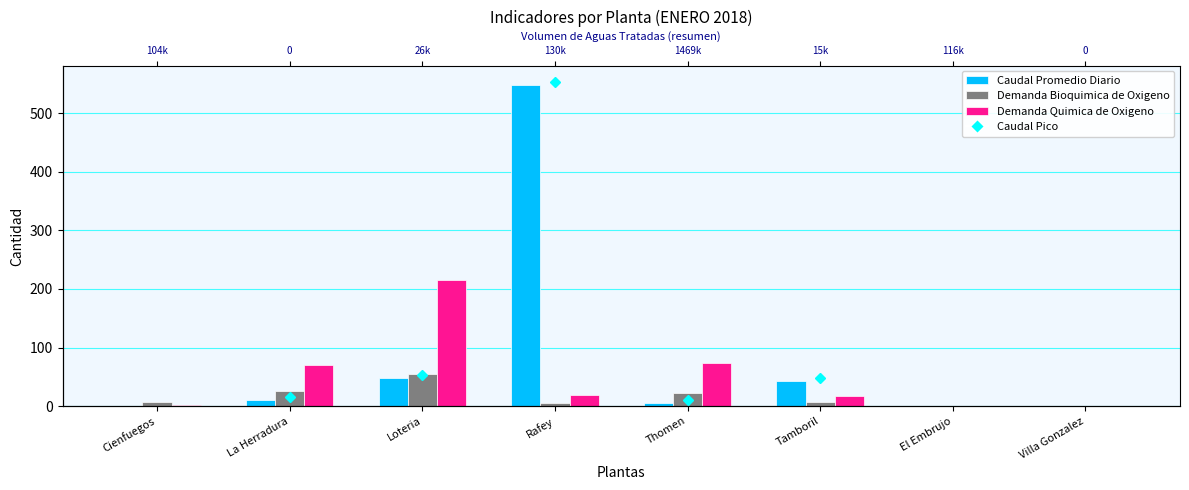

How many bars are there in total?

24